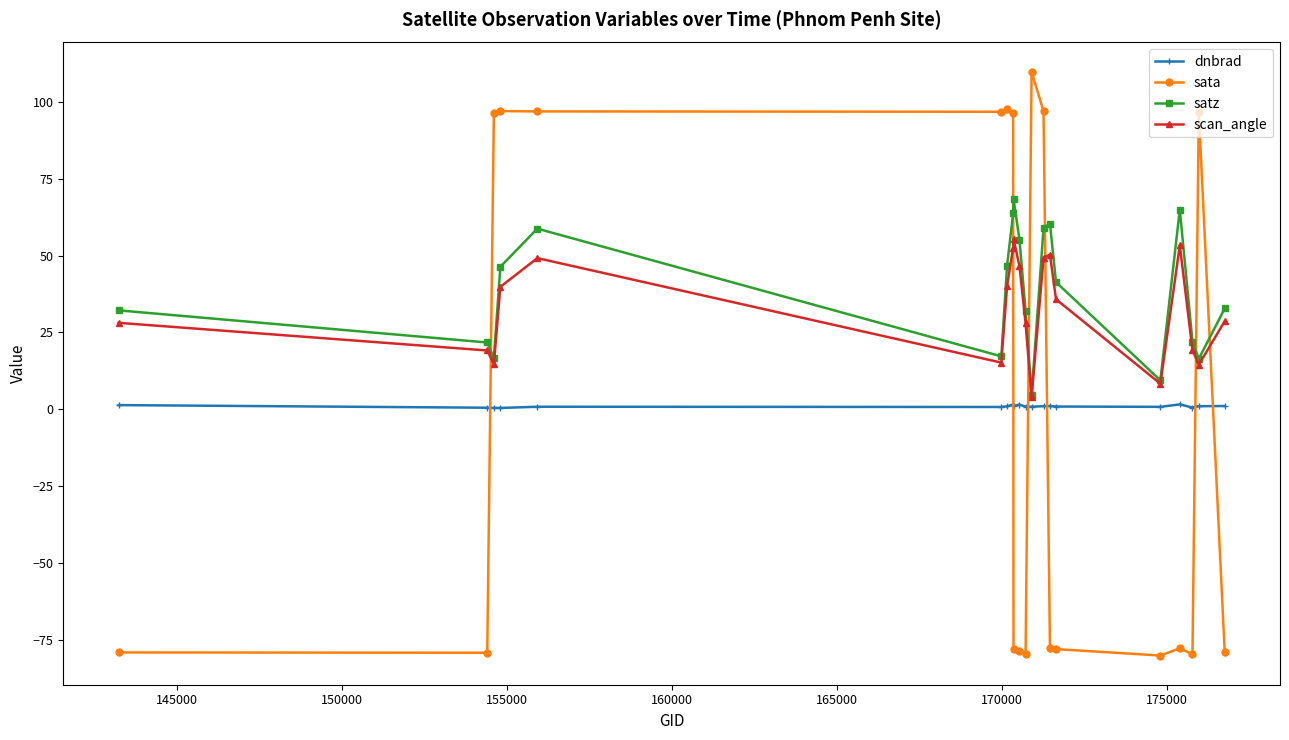

Which series has the largest range (max minus min)?

sata